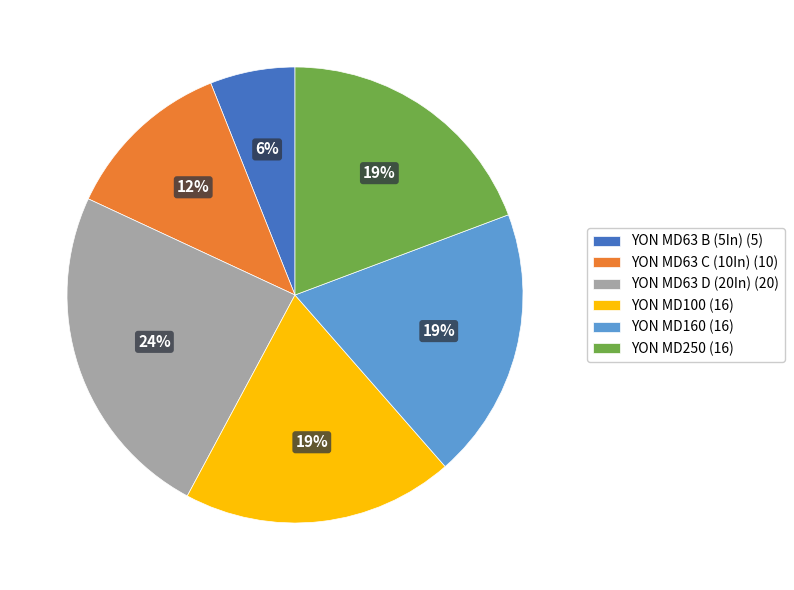

How many slices are in this pie chart?

6